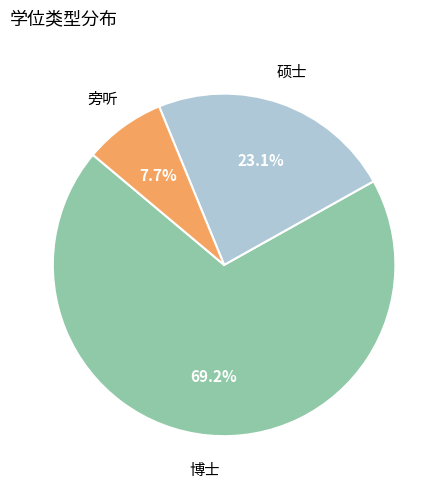

Which category accounts for the majority?

博士